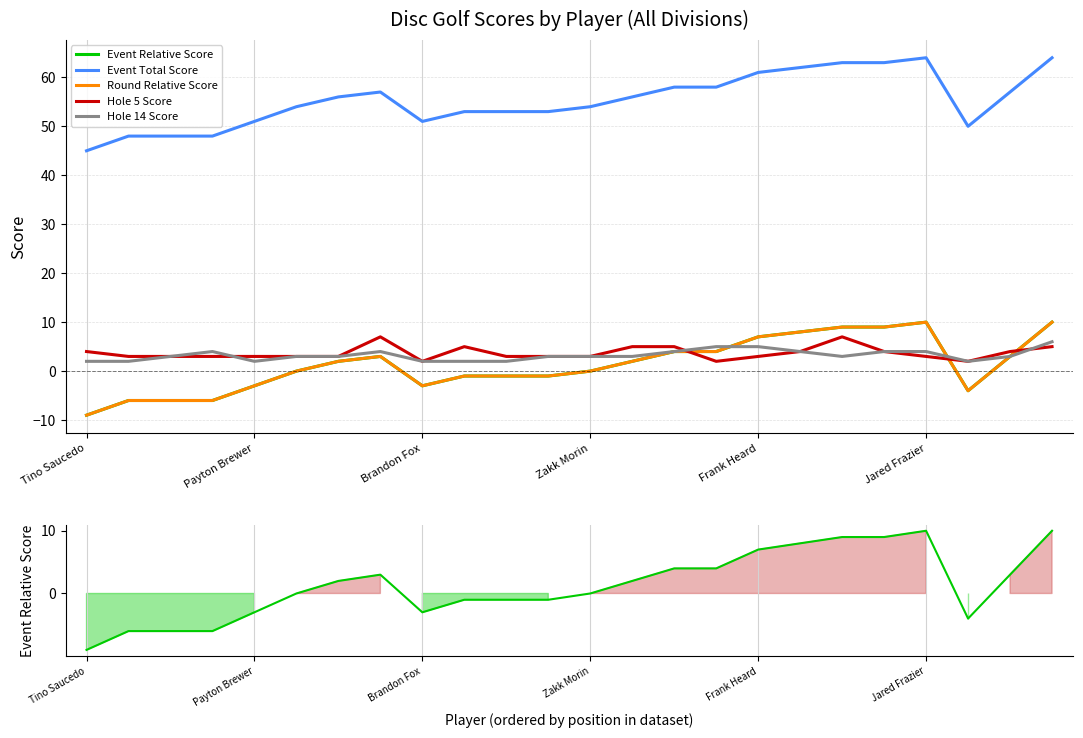

In event_relative_score, how many points are lower than both neighbors (excluding endpoints)?

2